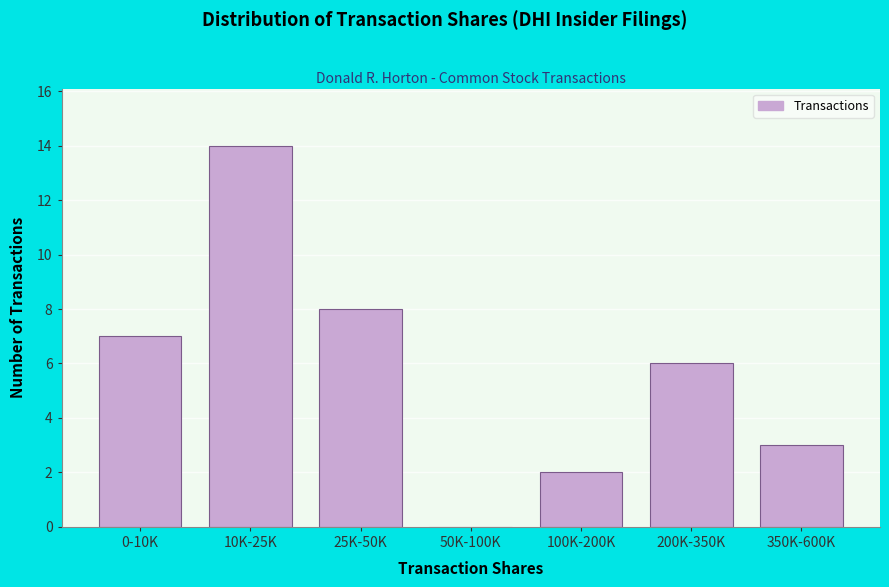

Reading left to right, list all the values displayed in this chart.

0-10K=7	10K-25K=14	25K-50K=8	50K-100K=0	100K-200K=2	200K-350K=6	350K-600K=3